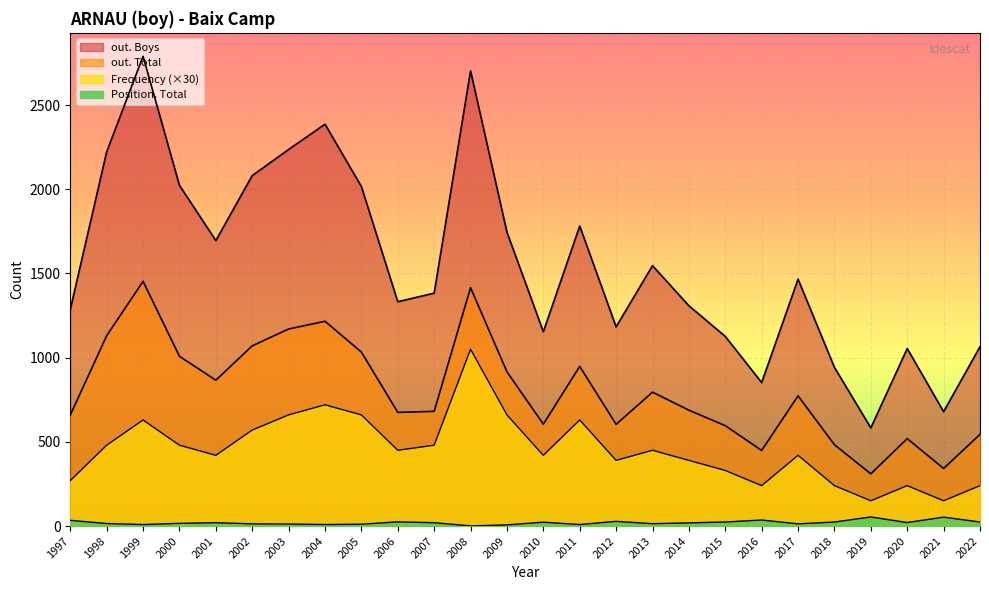

True or false: Position. Total and out. Boys intersect in this chart.

False